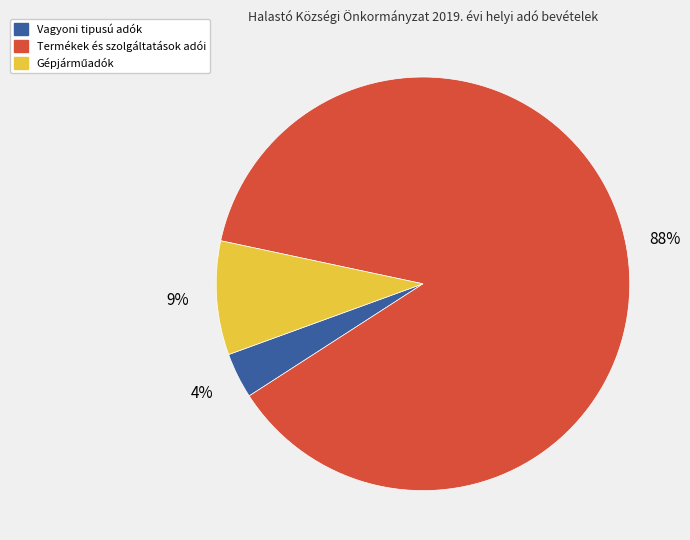

To the nearest percent, what is the average slice percentage?

33%